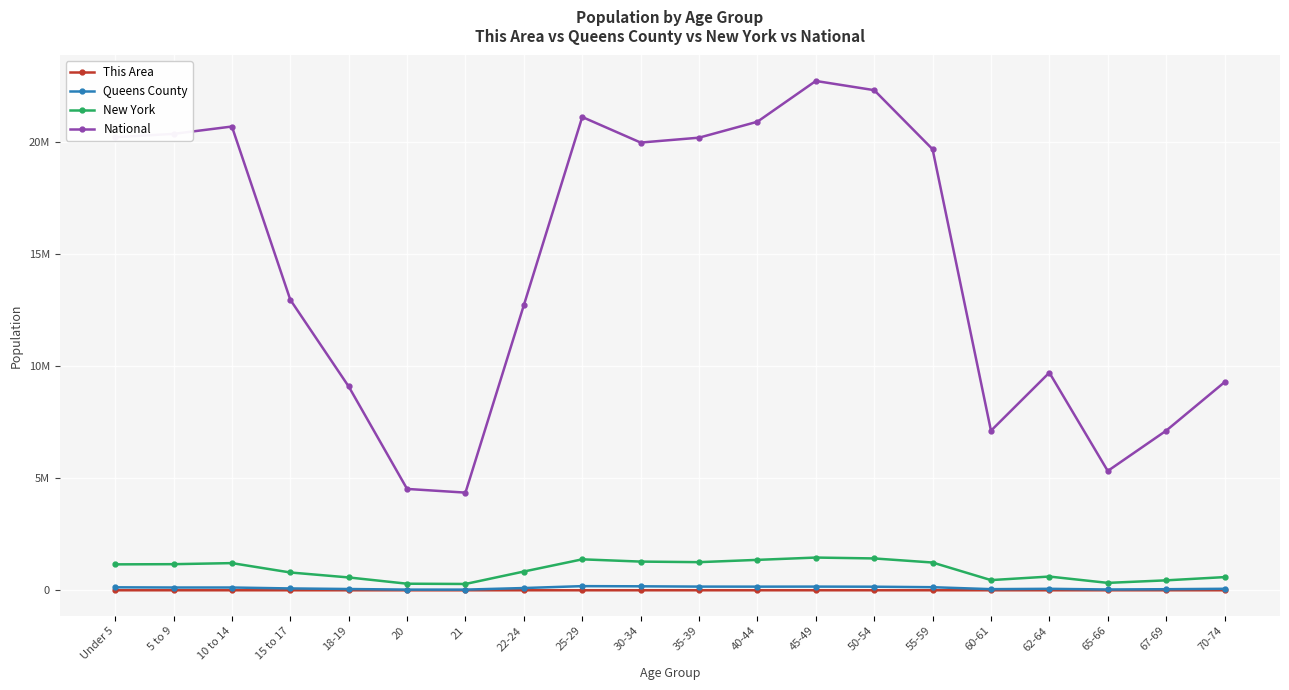

Does the chart display data point markers on the line(s)?

Yes